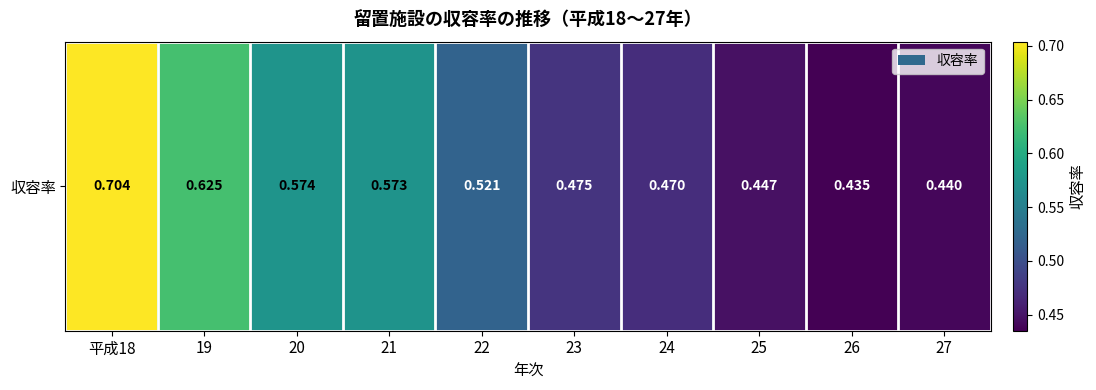

Is it true that the value at 20 is 0.4?

False